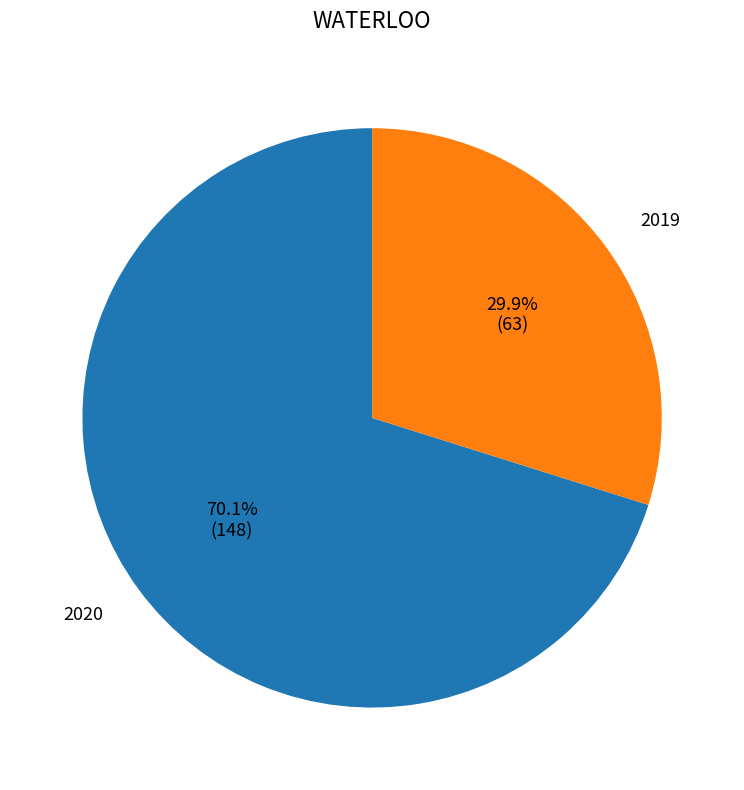

What is the largest slice in the pie chart?

2020